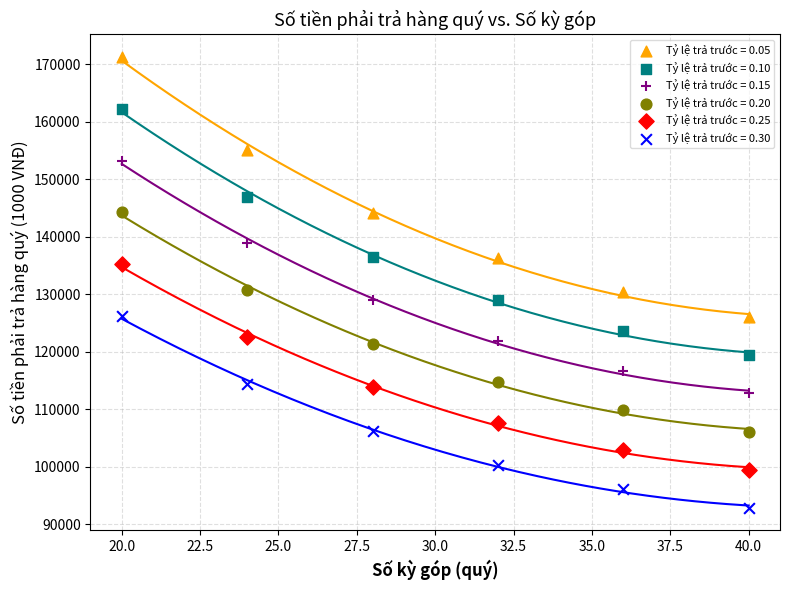

In the Tỷ lệ trả trước = 0.10 series, what Y value is closest to 140816?

136535.7